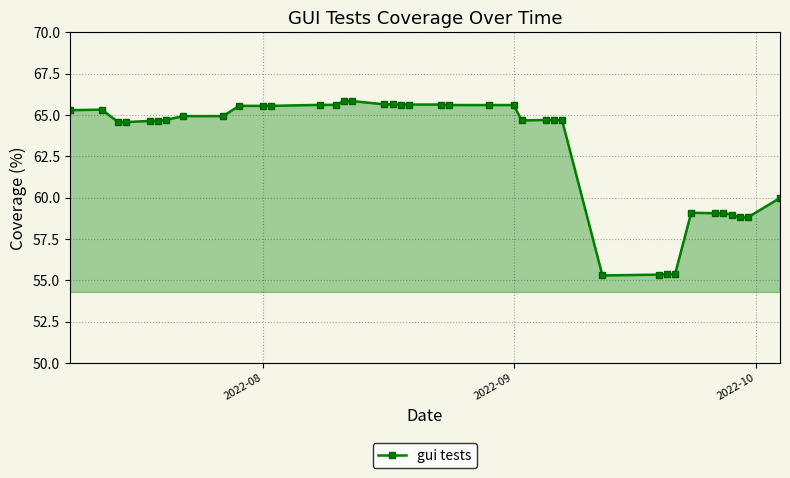

What is the average value?

63.1